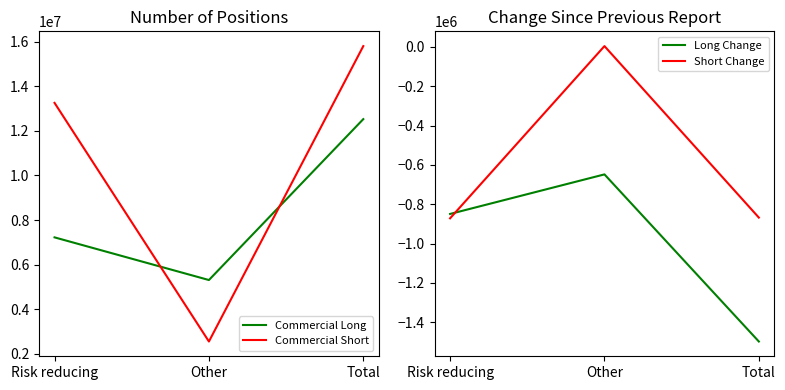

Reading right to left, what are all the values shown in this chart?

Commercial Long: Total=12529760	Other=5307570	Risk reducing=7222190
Commercial Short: Total=15807260	Other=2548080	Risk reducing=13259180
Long Change: Total=-1498100	Other=-648500	Risk reducing=-849600
Short Change: Total=-868100	Other=3700	Risk reducing=-871800